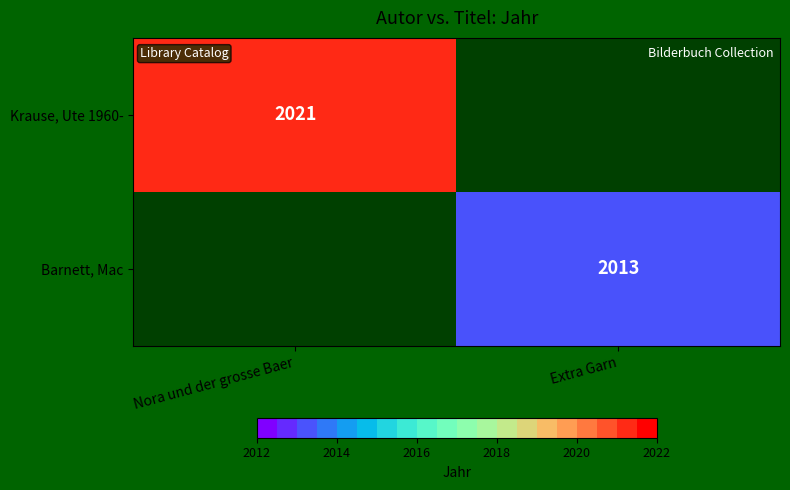

The Krause, Ute 1960- series shows 2021 at Nora und der grosse Baer. True or false?

True